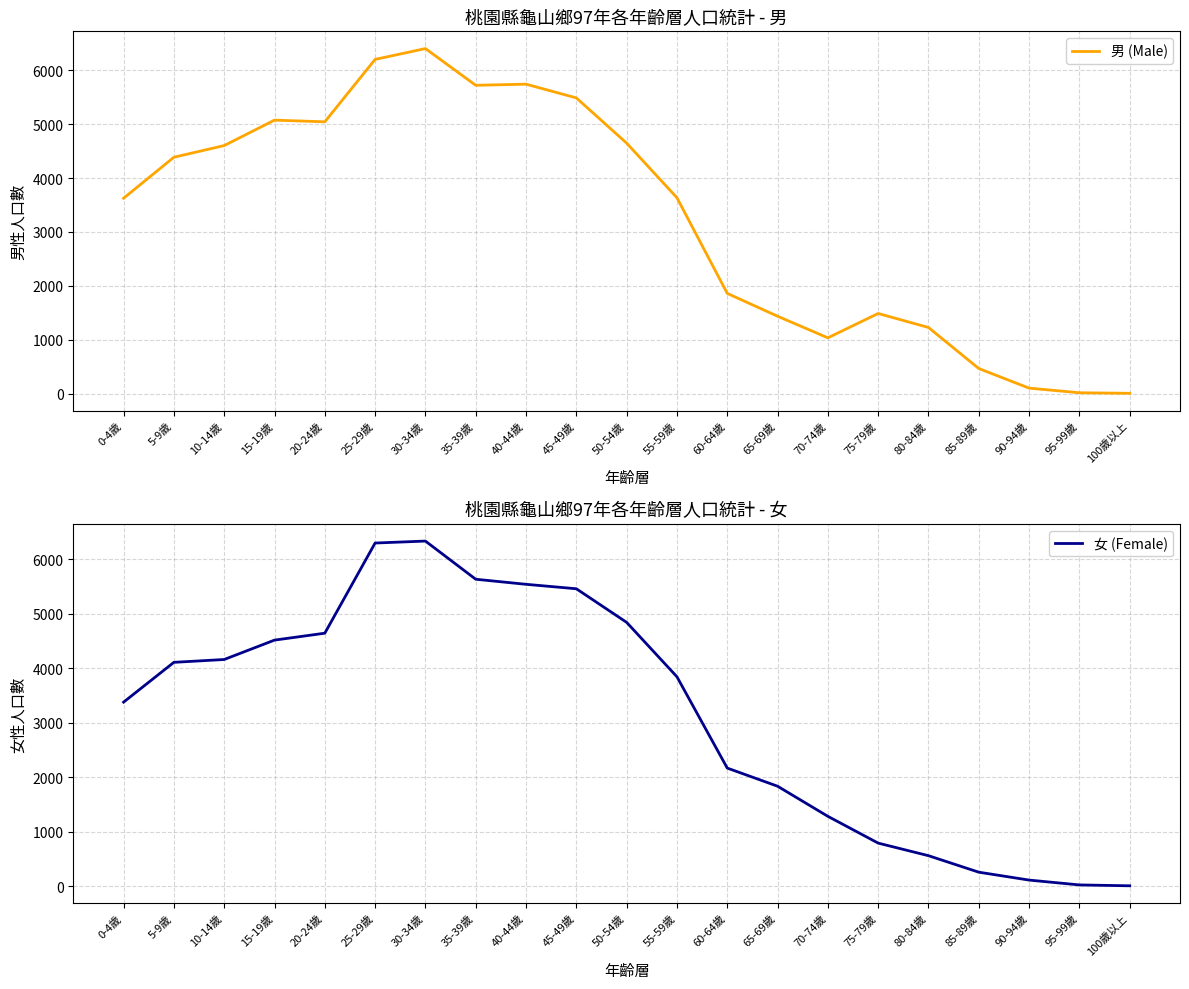

Which has a higher value, 15-19歲 or 50-54歲?

15-19歲